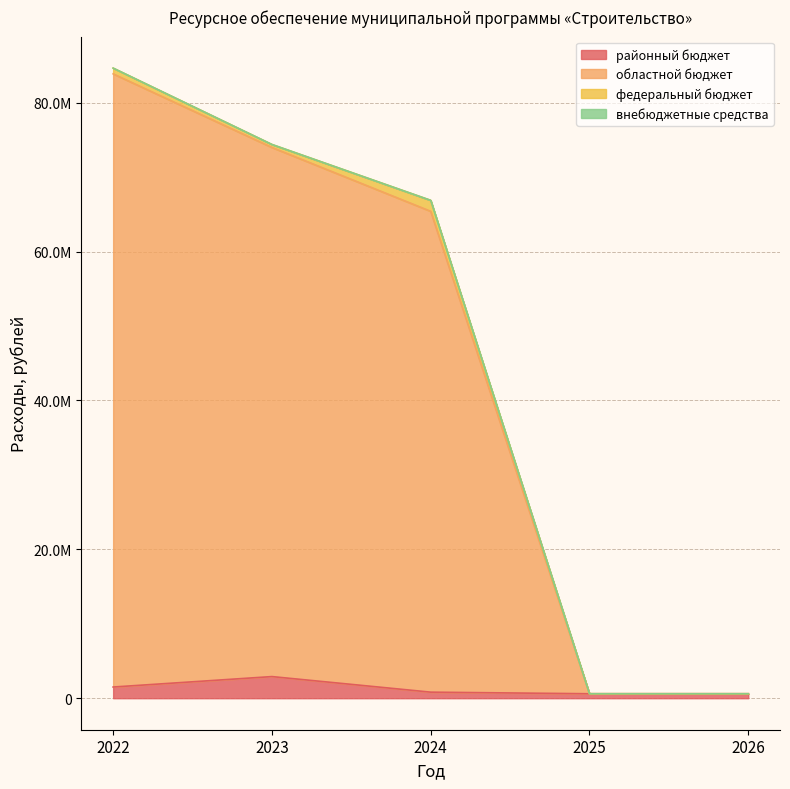

What is the total value across all series at 2026?

1200000.0